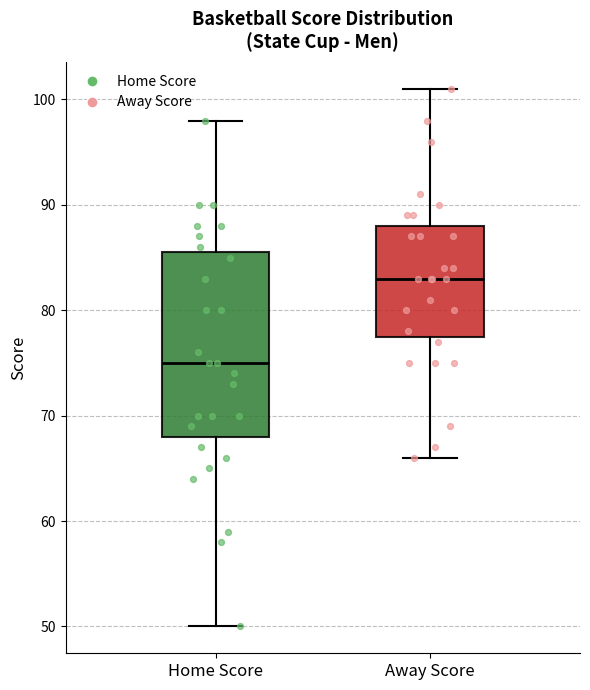

Reading left to right, transcribe this box plot: for each box, give where its median line is, the range the box spans, and where its two whiskers end, as read against the y-axis. The values are not printed on the chart, so give them approximately, as read against the axis.

Home Score: median 75, box 68 to 86, whiskers 50 to 98
Away Score: median 83, box 78 to 88, whiskers 66 to 101